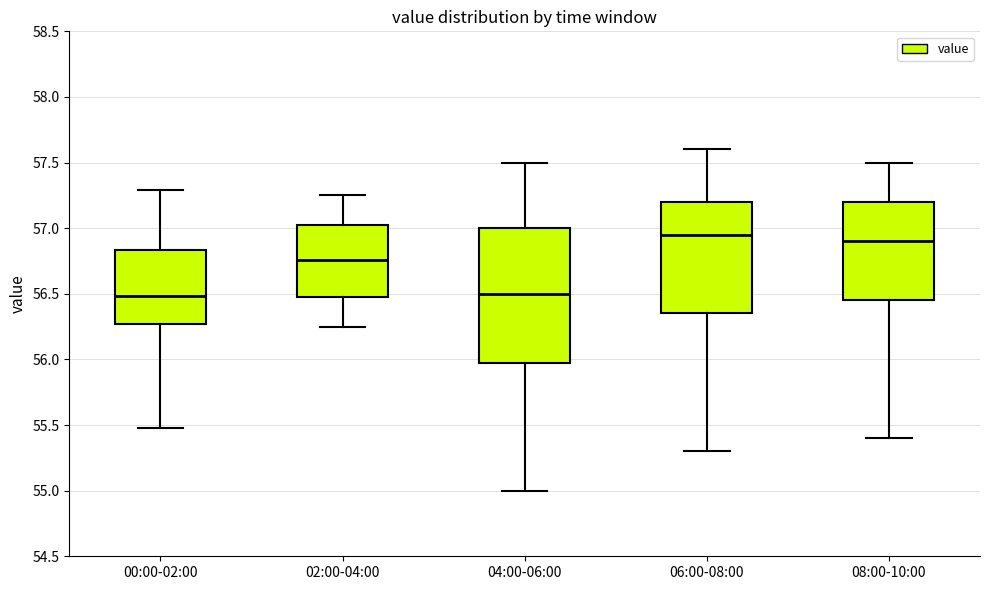

Reading left to right, transcribe this box plot: for each box, give where its median line is, the range the box spans, and where its two whiskers end, as read against the y-axis. The values are not printed on the chart, so give them approximately, as read against the axis.

00:00-02:00: median 56.50, box 56.25 to 56.85, whiskers 55.50 to 57.30
02:00-04:00: median 56.75, box 56.50 to 57.05, whiskers 56.25 to 57.25
04:00-06:00: median 56.50, box 56.00 to 57.00, whiskers 55.00 to 57.50
06:00-08:00: median 56.95, box 56.35 to 57.20, whiskers 55.30 to 57.60
08:00-10:00: median 56.90, box 56.45 to 57.20, whiskers 55.40 to 57.50